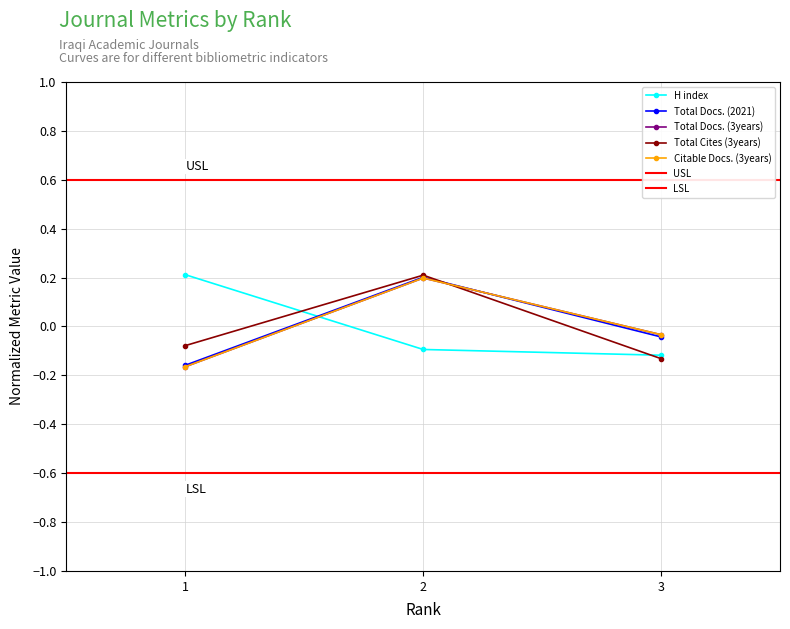

What is the minimum value shown in the chart?

-0.2